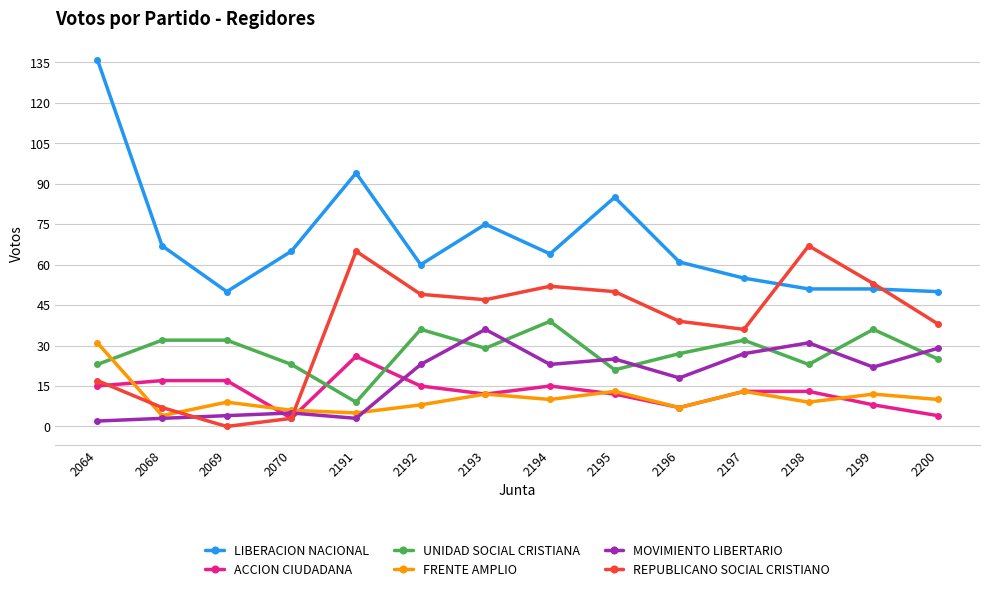

True or false: MOVIMIENTO LIBERTARIO and FRENTE AMPLIO cross at least once.

True